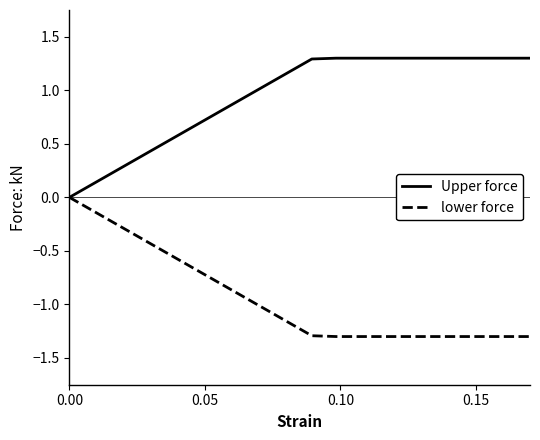

What is the greatest value displayed?

1.3